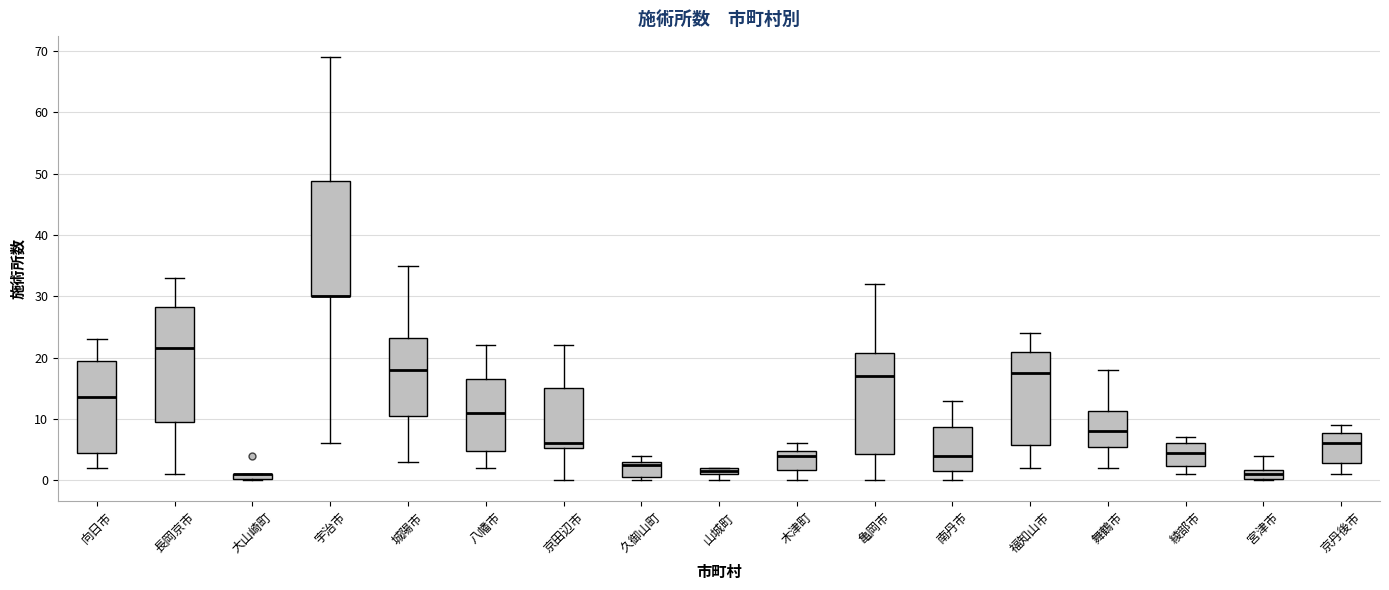

Where does the upper whisker of the box for 京丹後市 end on the y-axis? The values are not printed on the chart, so give them approximately, as read against the axis.

9